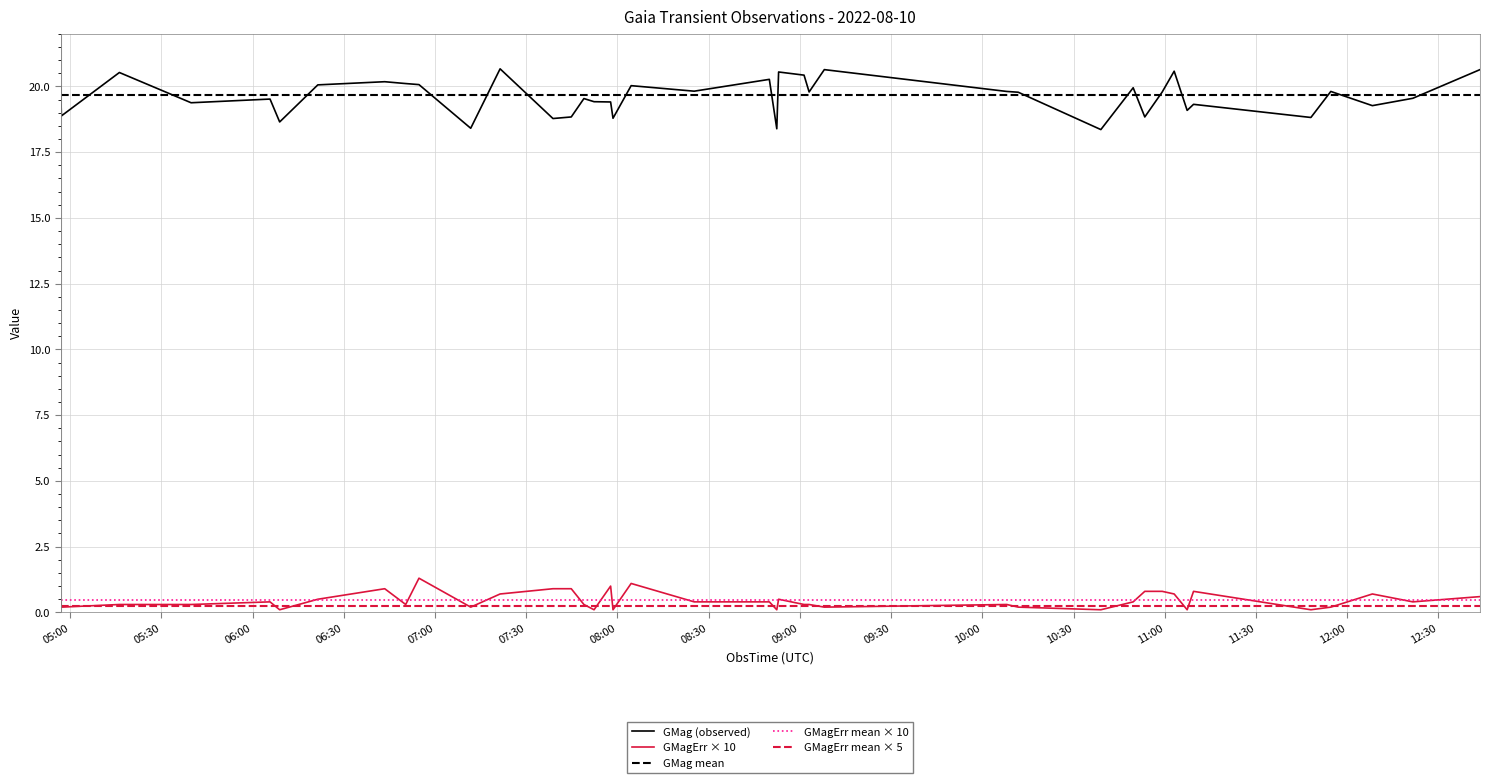

Rank the series by their average value, from lowest to highest.

GMagErr, GMag